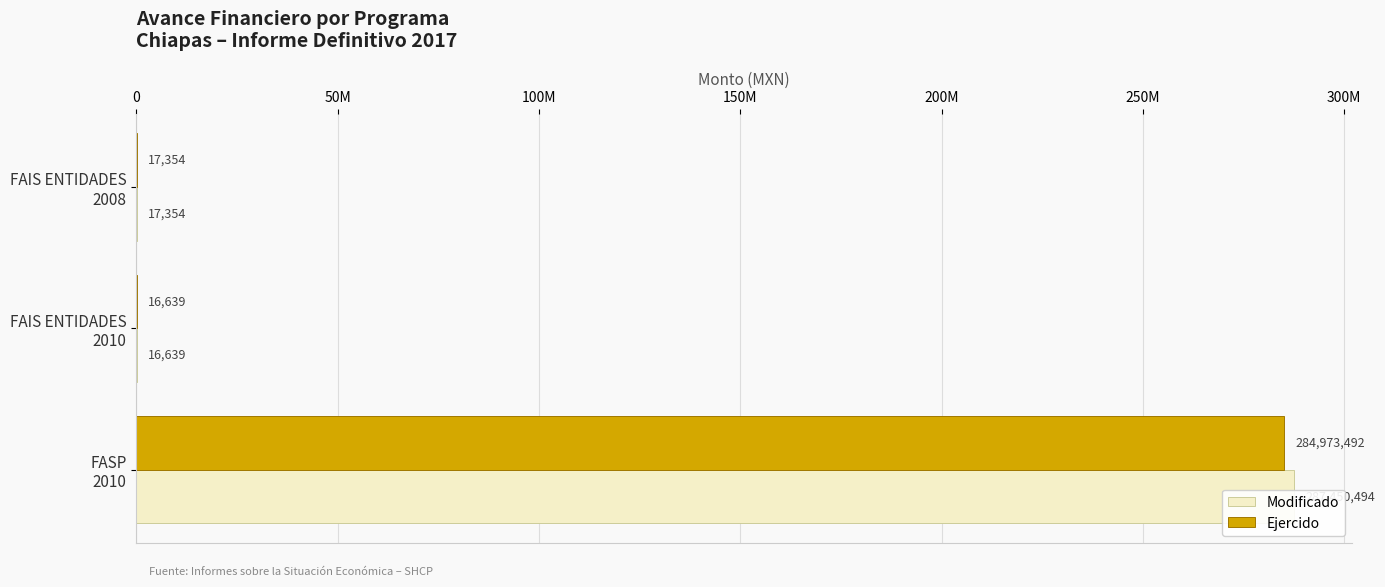

Reading left to right, list all the values displayed in this chart.

Modificado: 17353.8	16639.4	287450494.0
Ejercido: 17353.8	16639.4	284973491.6